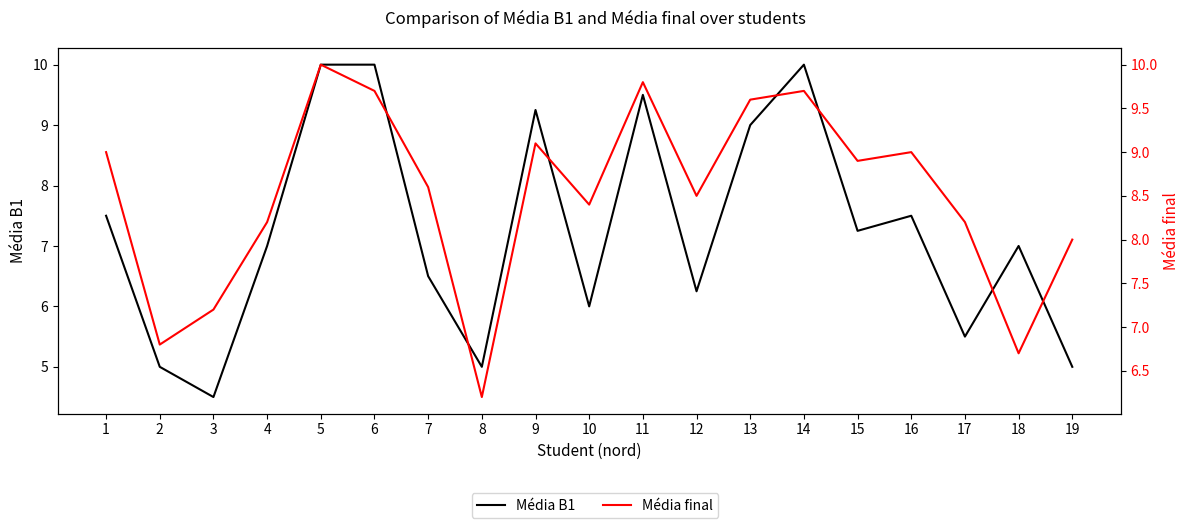

List the labels in order of Média B1 value, smallest first.

3, 2, 8, 19, 17, 10, 12, 7, 4, 18, 15, 1, 16, 13, 9, 11, 5, 6, 14